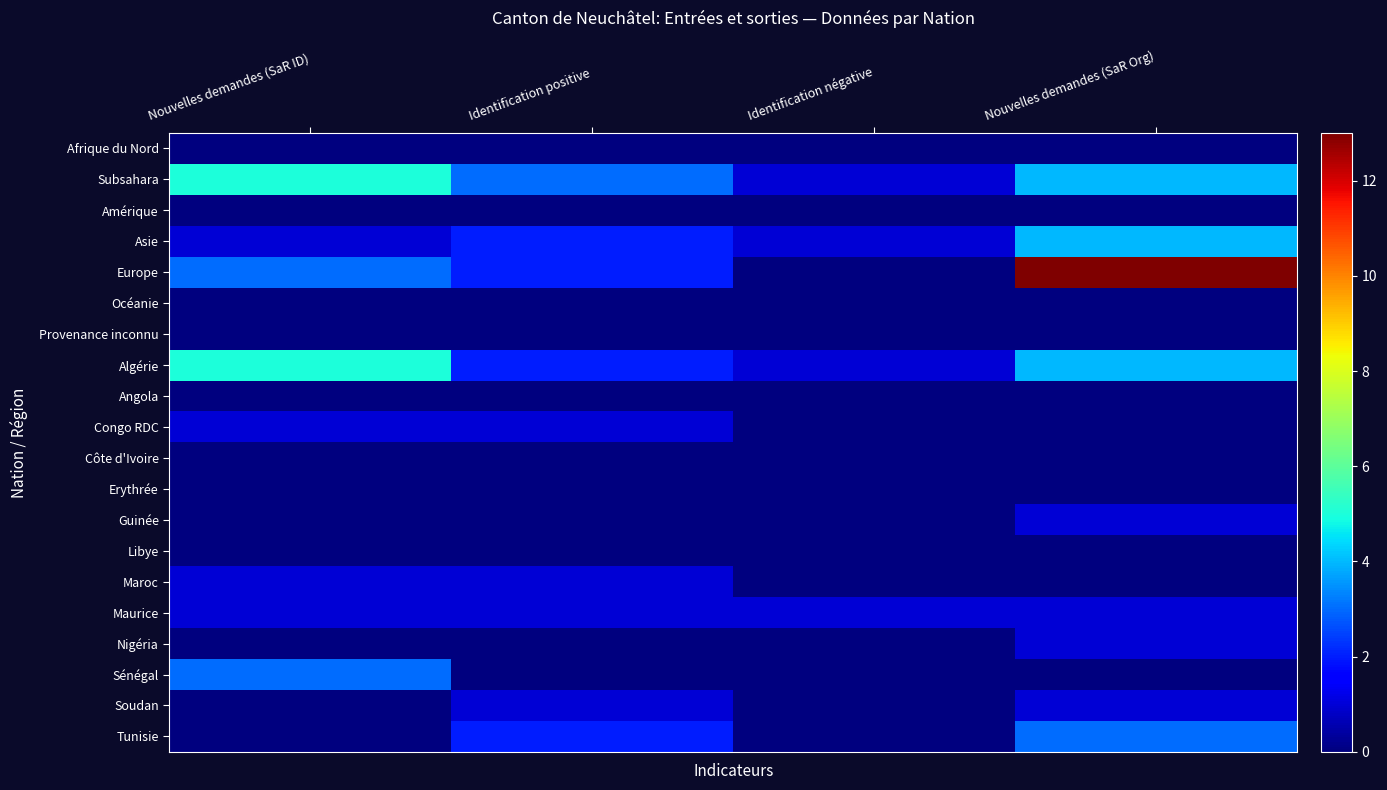

What is the spread (max minus min) of values at Identification positive?

3